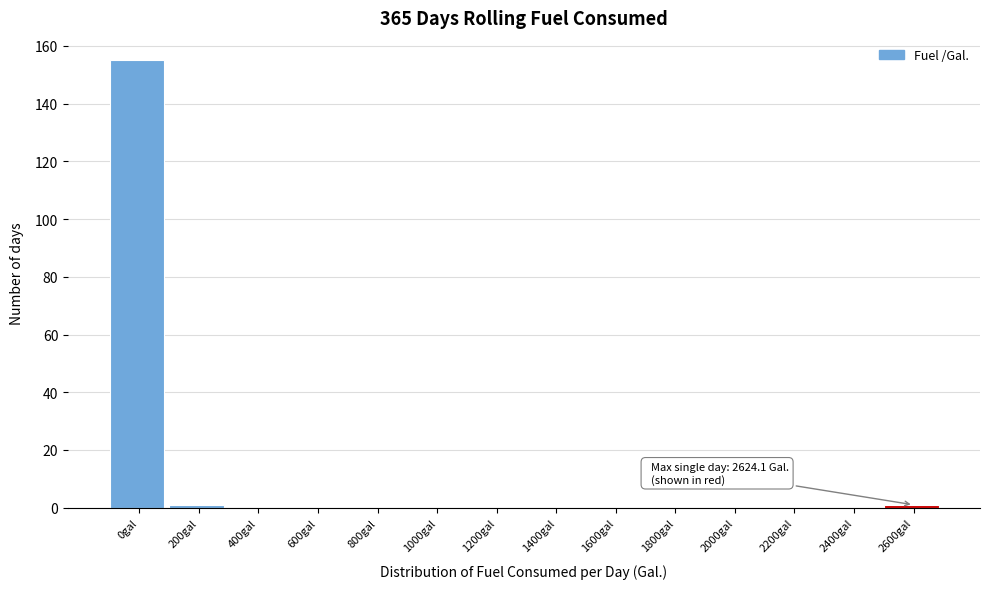

Reading right to left, extract all data points from this chart.

2600gal=1	2400gal=0	2200gal=0	2000gal=0	1800gal=0	1600gal=0	1400gal=0	1200gal=0	1000gal=0	800gal=0	600gal=0	400gal=0	200gal=1	0gal=155